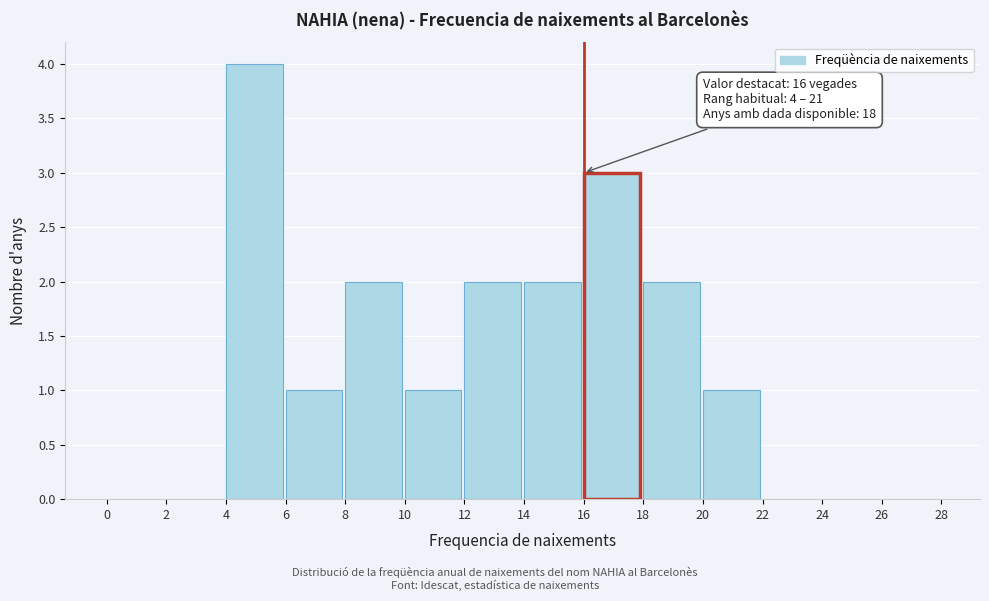

Over which range of the x-axis is the bar tallest?

4 to 6